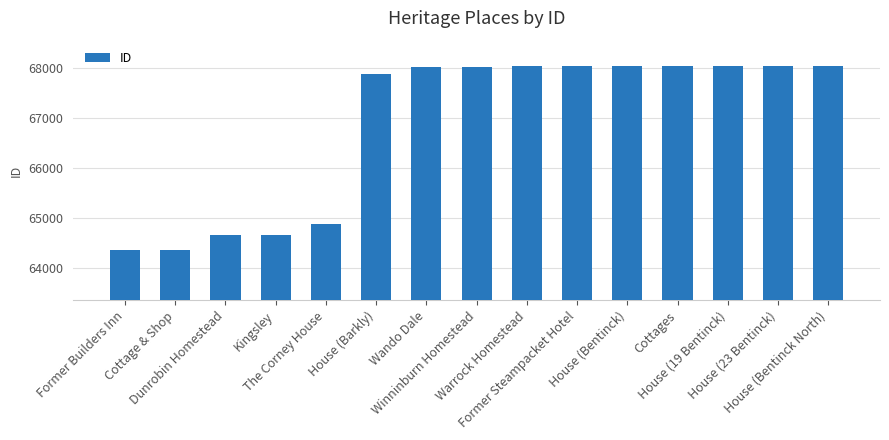

How many data points does each series have?

15